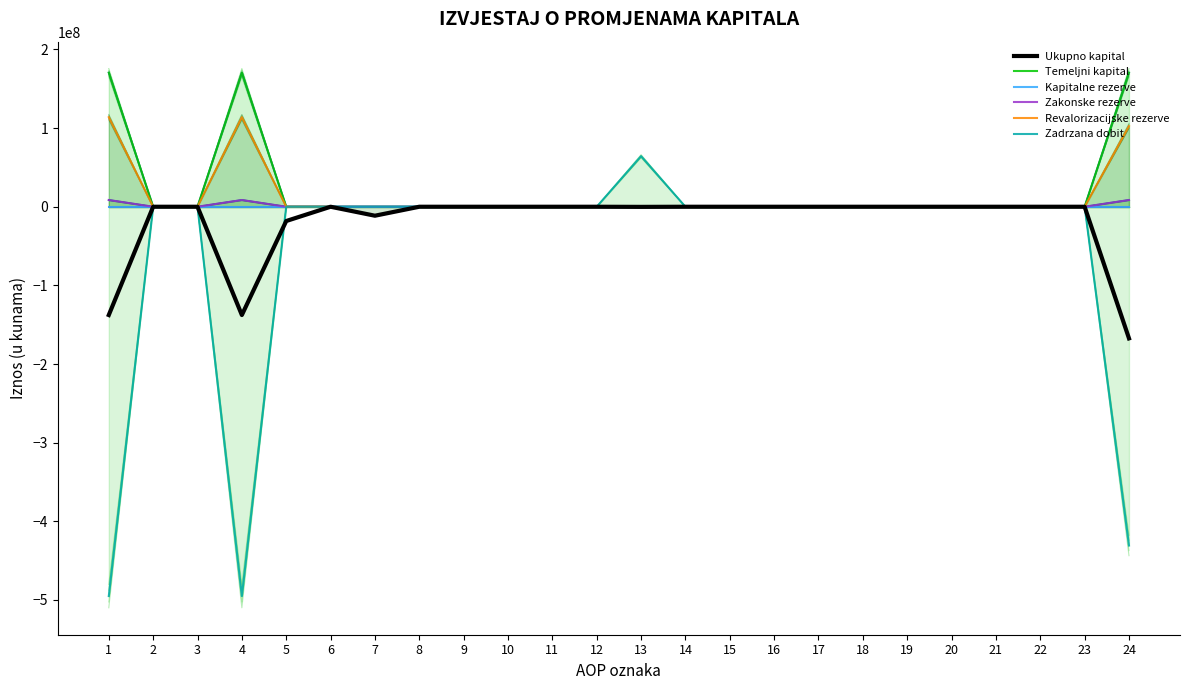

Reading left to right, transcribe all the data shown in this chart.

Ukupno kapital: -137684375	0	0	-137684375	-18143007	0	-11404655	0	0	0	0	0	-159885	0	0	0	0	0	0	0	0	0	0	-167391922
Temeljni kapital: 170514000	0	0	170514000	0	0	0	0	0	0	0	0	0	0	0	0	0	0	0	0	0	0	0	170514000
Kapitalne rezerve: 0	0	0	0	0	0	0	0	0	0	0	0	0	0	0	0	0	0	0	0	0	0	0	0
Zakonske rezerve: 8525700	0	0	8525700	0	0	0	0	0	0	0	0	0	0	0	0	0	0	0	0	0	0	0	8525700
Revalorizacijske rezerve: 113867207	0	0	113867207	0	0	-11404655	0	0	0	0	0	0	0	0	0	0	0	0	0	0	0	0	102462552
Zadrzana dobit: -495063199	0	0	-495063199	0	0	0	0	0	0	0	0	64312032	0	0	0	0	0	0	0	0	0	0	-430751167